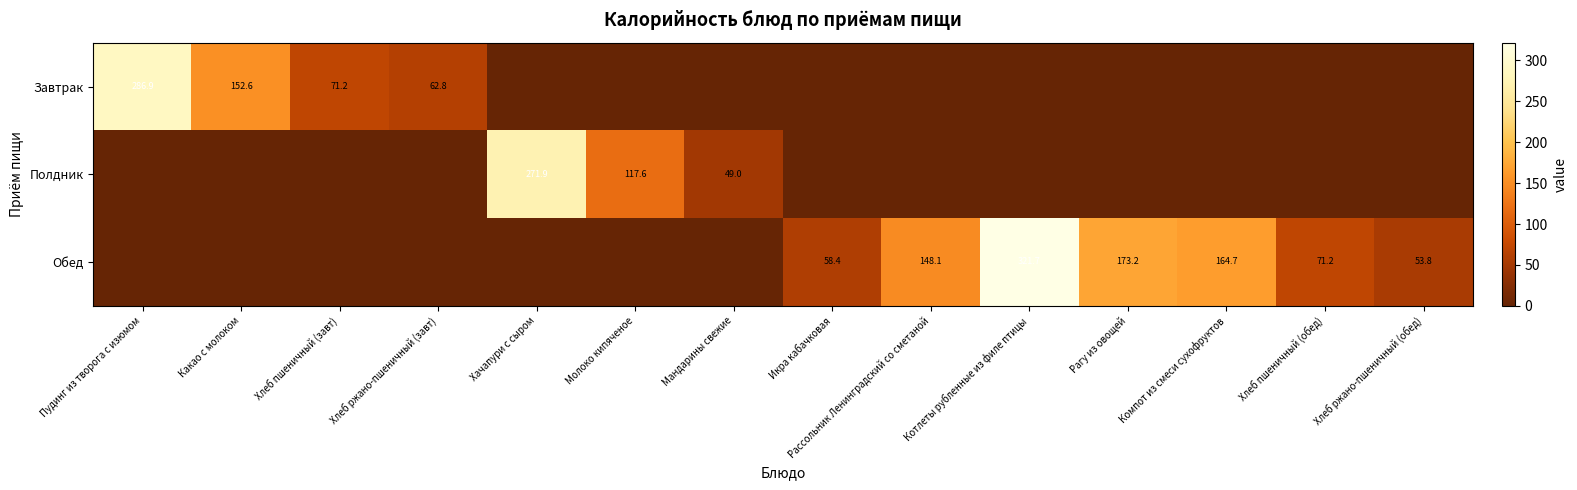

True or false: Обед has a value of 505.6 at Котлеты рубленные из филе птицы.

False